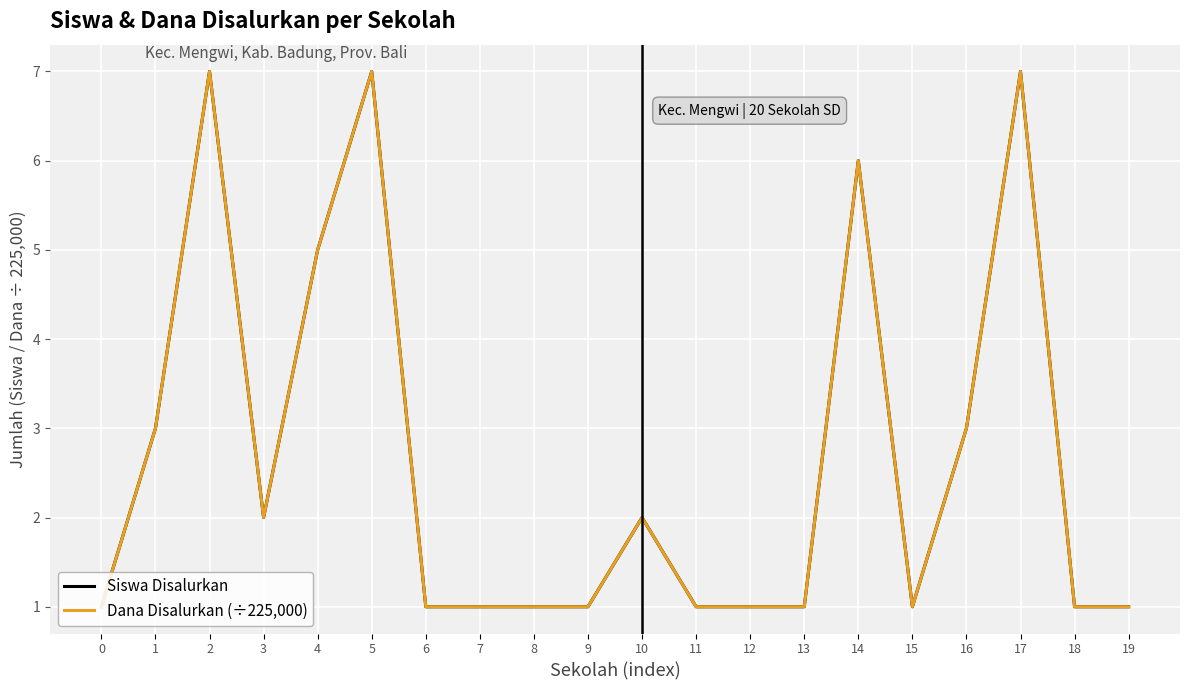

Reading right to left, list all the values displayed in this chart.

Siswa Disalurkan: 1	1	7	3	1	6	1	1	1	2	1	1	1	1	7	5	2	7	3	1
Dana Disalurkan (÷225,000): 1	1	7	3	1	6	1	1	1	2	1	1	1	1	7	5	2	7	3	1